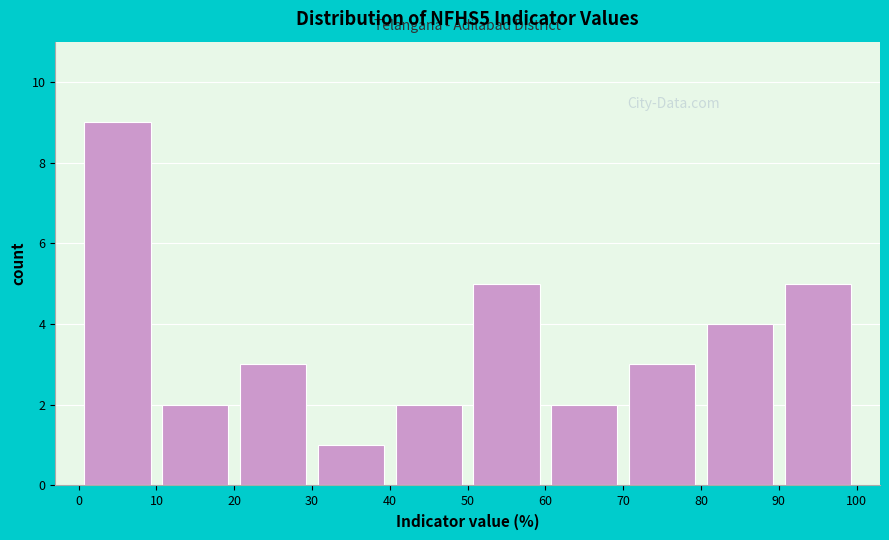

How tall is the bar that spans 50 to 60 on the x-axis? The values are not printed on the chart, so give them approximately, as read against the axis.

5